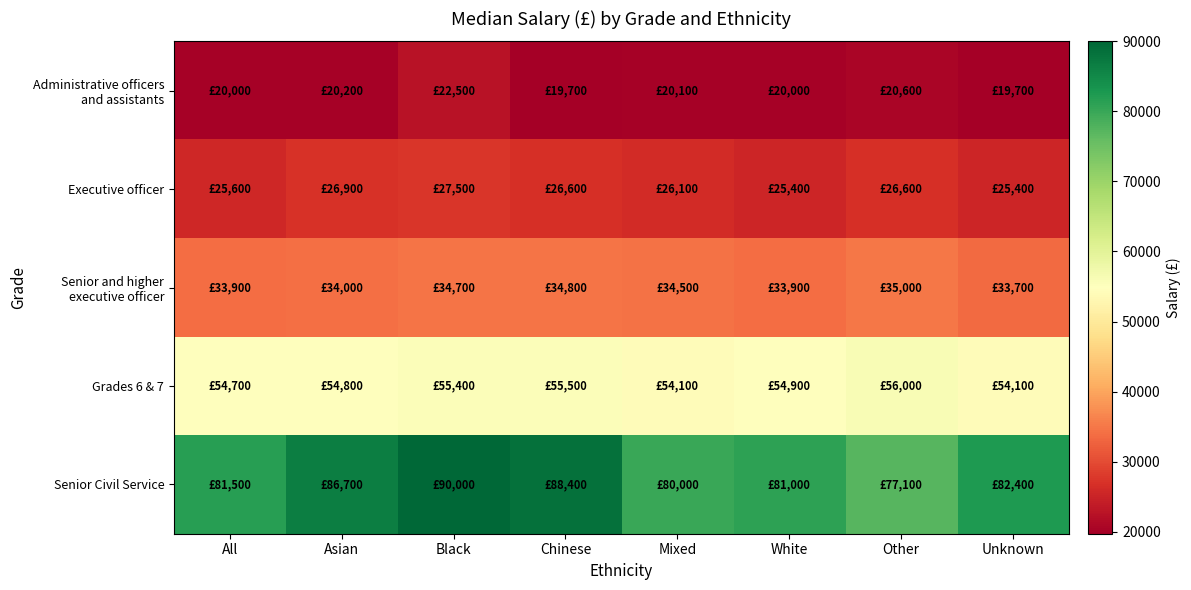

Between Other and Unknown, which series saw the biggest shift?

Senior Civil Service